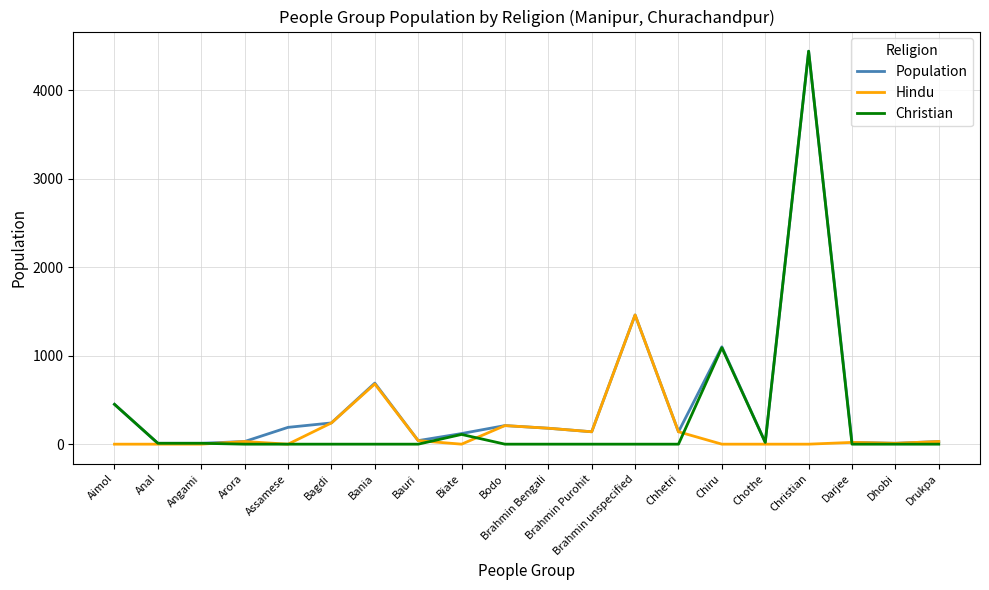

What is the total value across all series at Assamese?

190